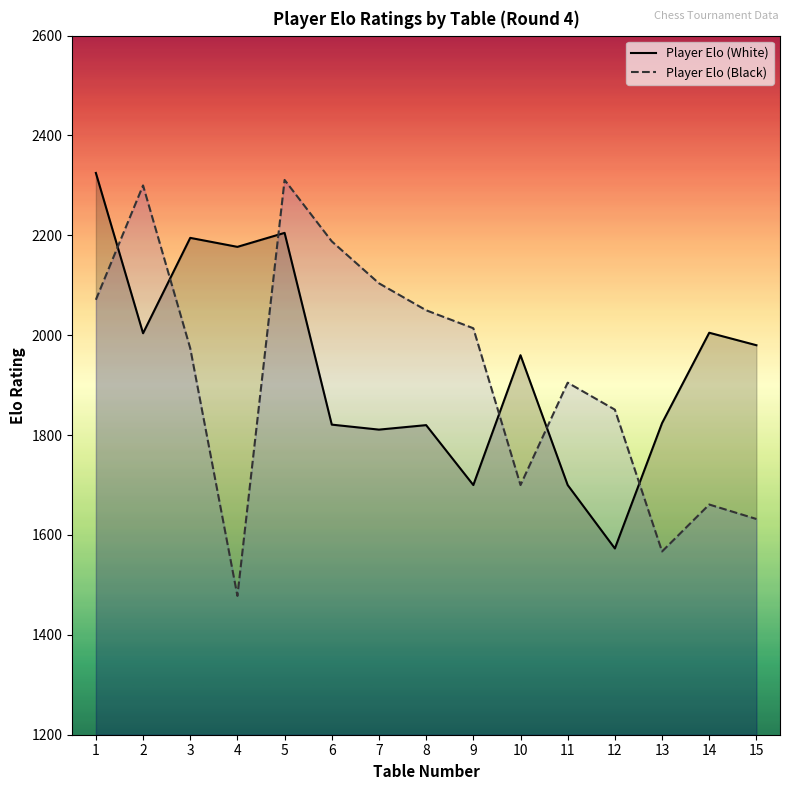

Which series changed the most between 4 and 8?

Player Elo (Black)